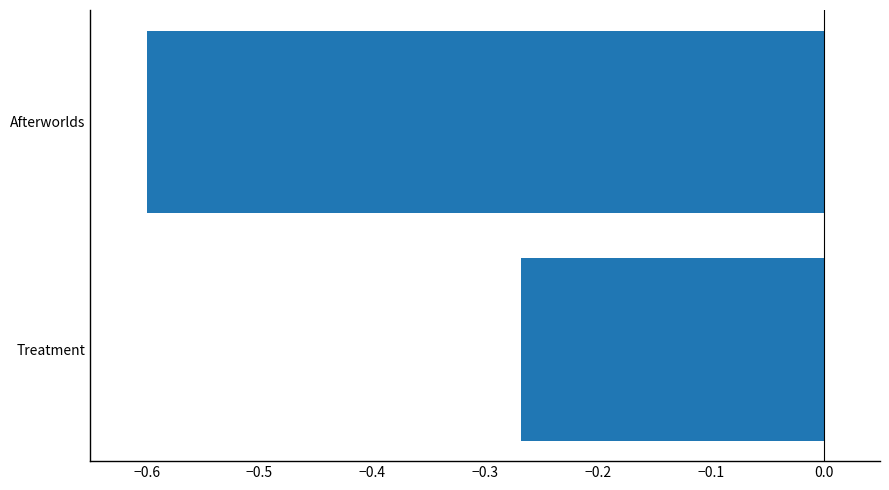

What is the difference between the maximum and minimum values?

0.3